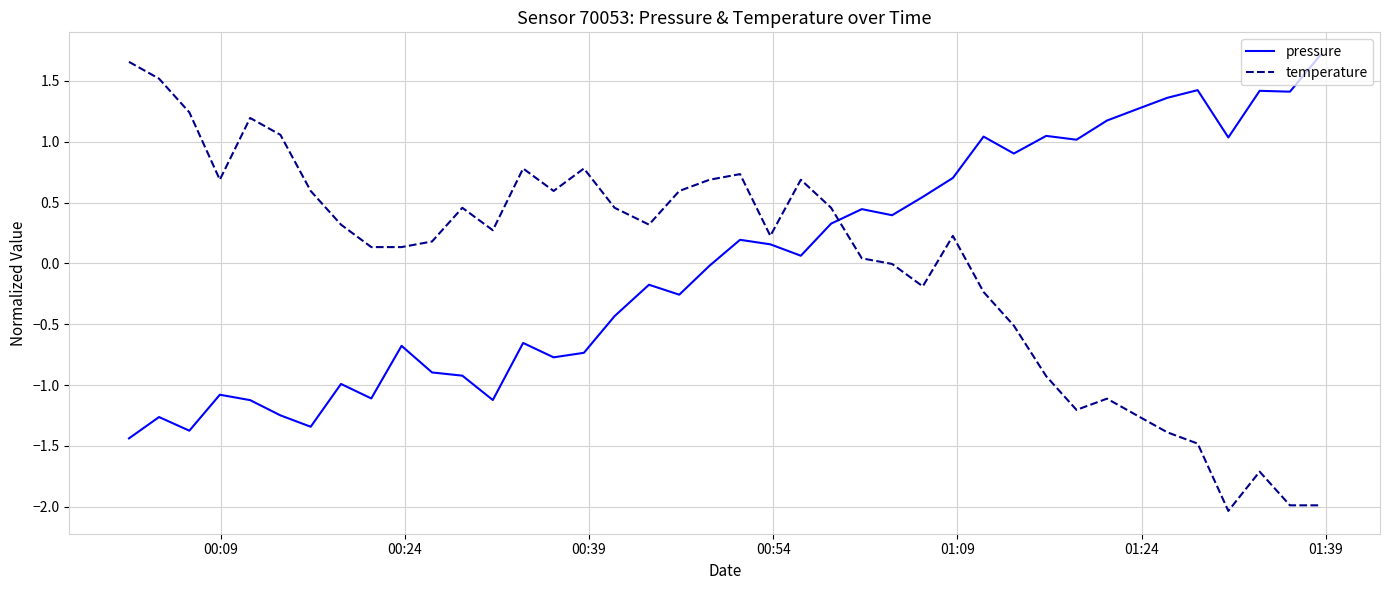

How many lines are shown in the chart?

2